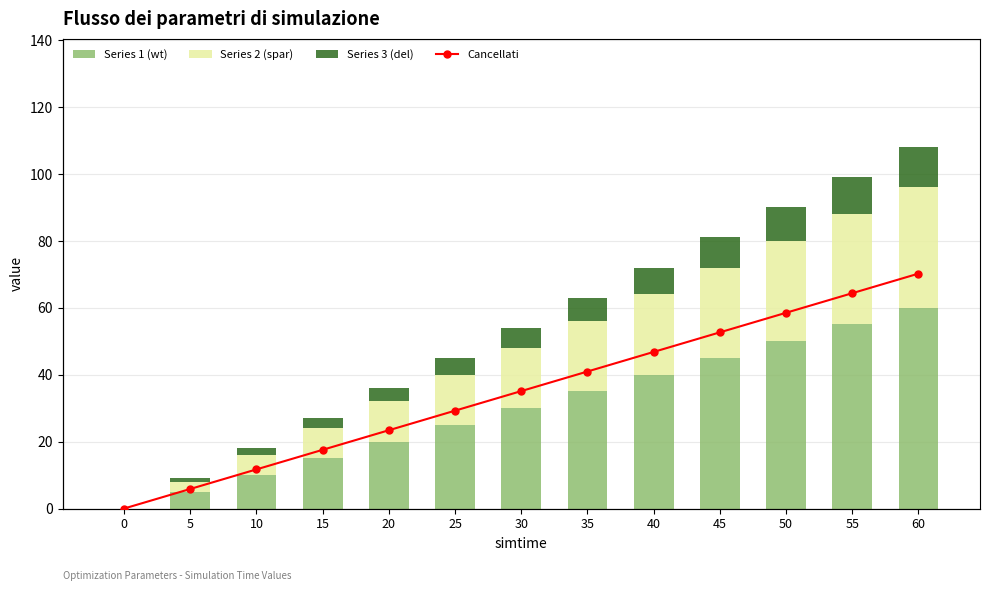

List the series in order of their peak value, highest first.

Series 1 (wt), Cancellati, Series 2 (spar), Series 3 (del)